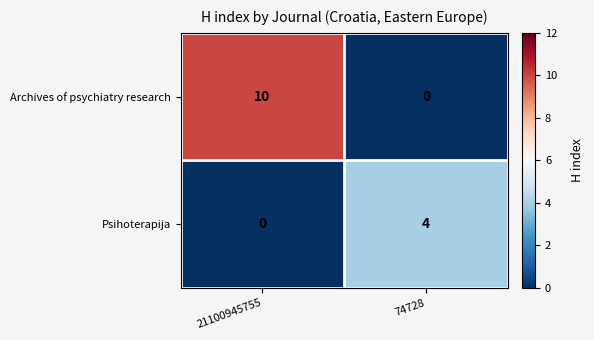

What is the total value across all series at 21100945755?

10